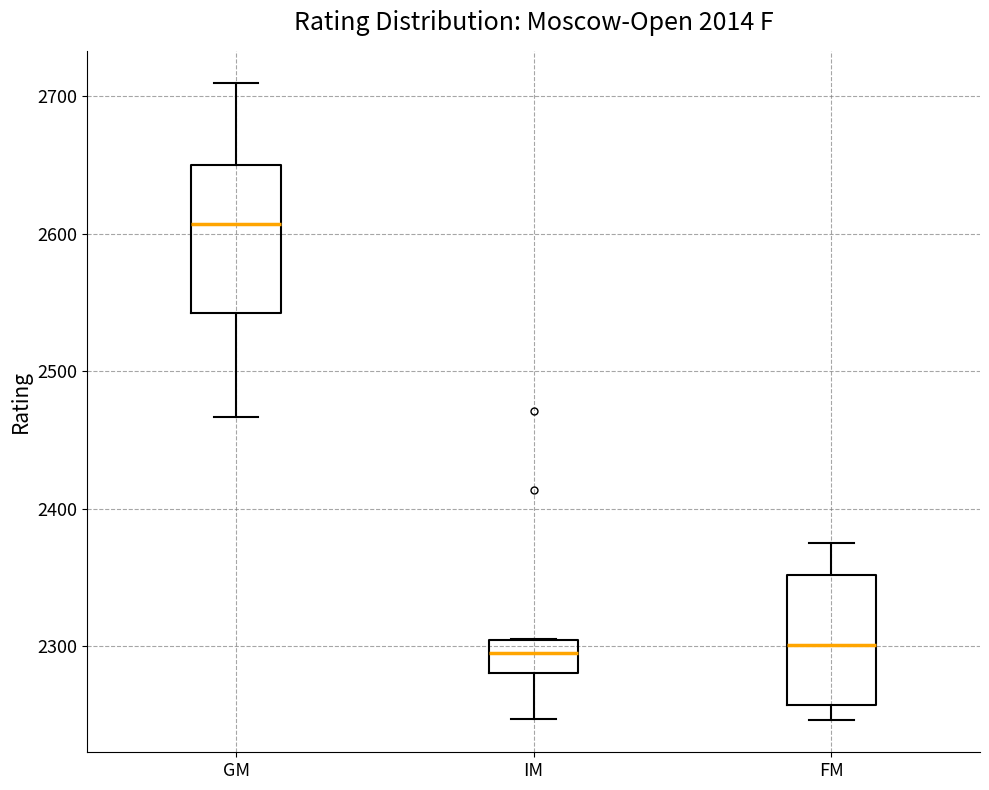

Where is the lower edge of the box for IM on the y-axis? The values are not printed on the chart, so give them approximately, as read against the axis.

2280